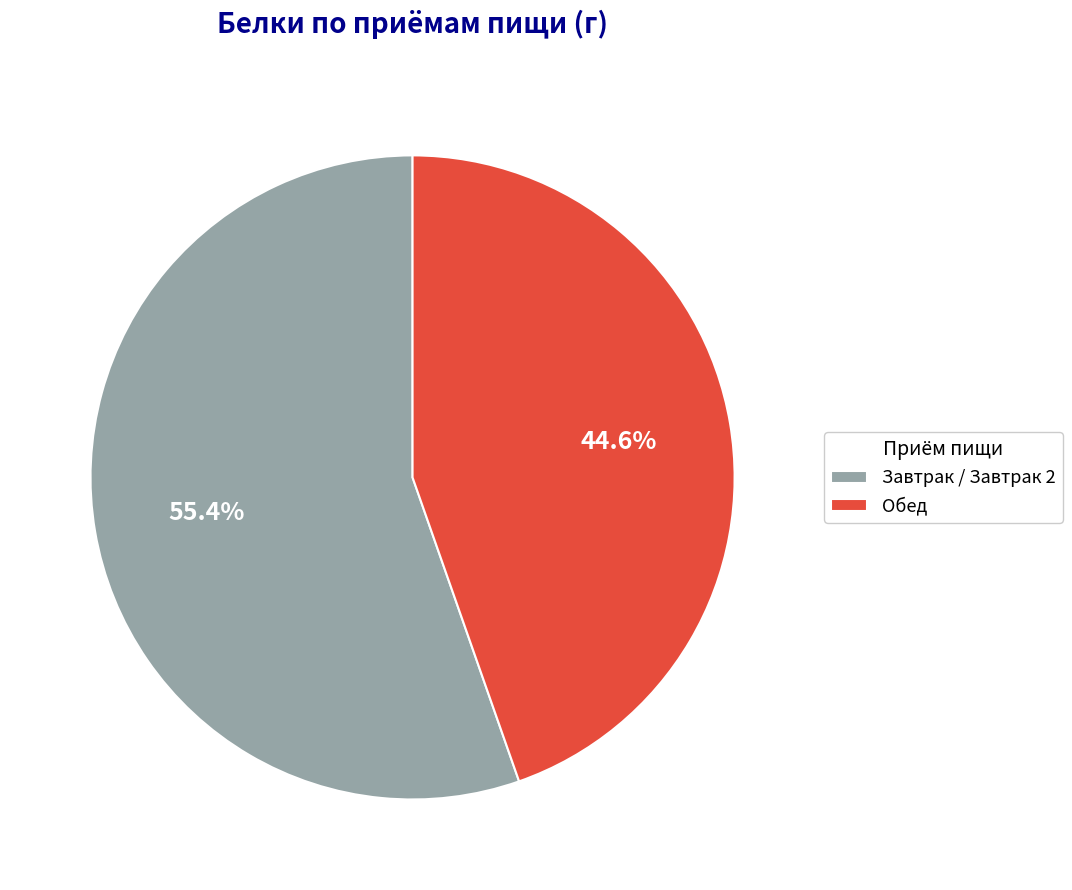

Count the number of slices in the pie.

2